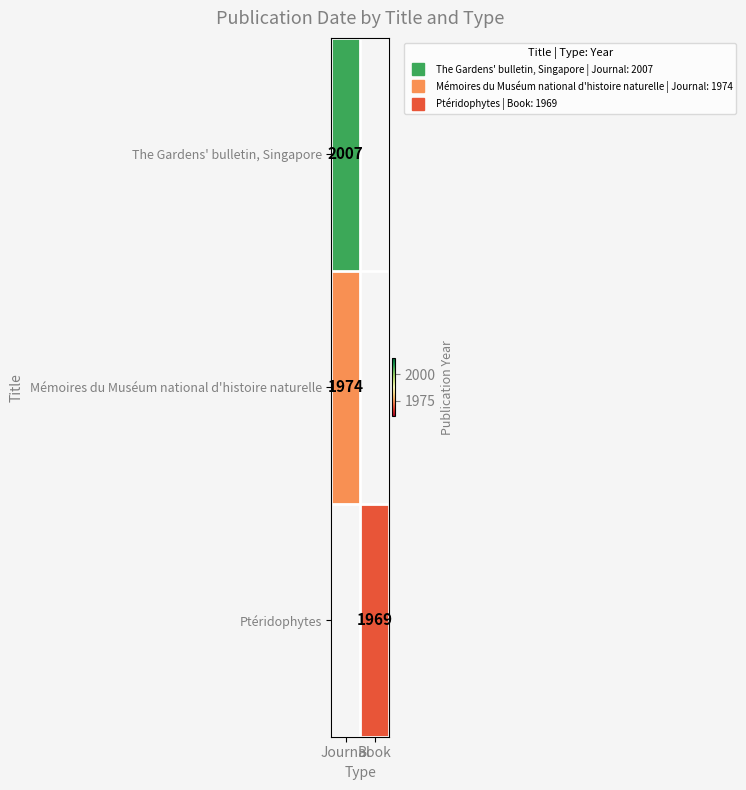

Rank the series by their maximum value, from lowest to highest.

Mémoires du Muséum national d'histoire naturelle, Ptéridophytes, The Gardens' bulletin, Singapore